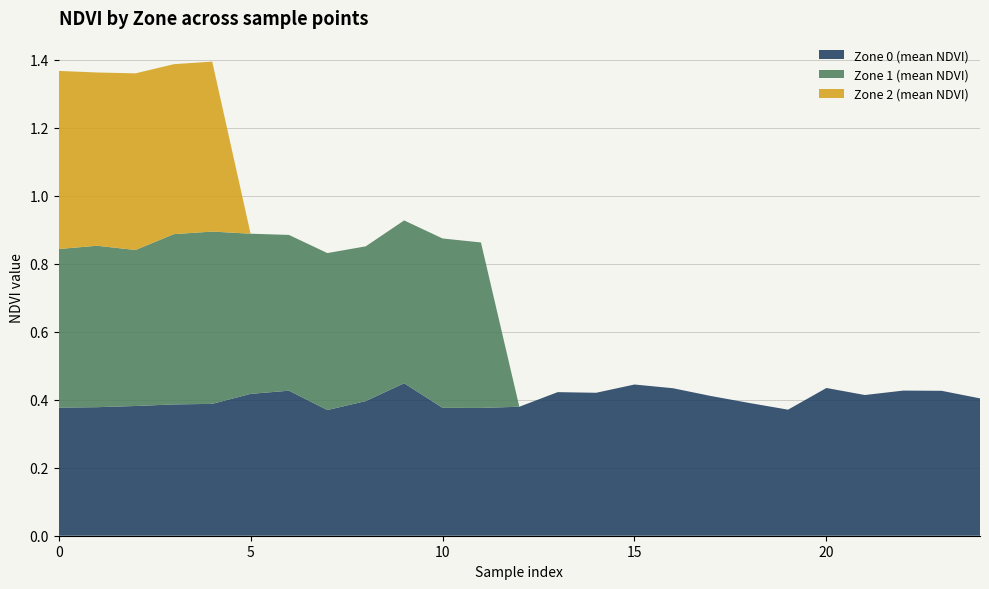

Reading left to right, transcribe all the data shown in this chart.

Zone 0 (mean NDVI): 0.4	0.4	0.4	0.4	0.4	0.4	0.4	0.4	0.4	0.4	0.4	0.4	0.4	0.4	0.4	0.4	0.4	0.4	0.4	0.4	0.4	0.4	0.4	0.4	0.4
Zone 1 (mean NDVI): 0.5	0.5	0.5	0.5	0.5	0.5	0.5	0.5	0.5	0.5	0.5	0.5	0.0	0.0	0.0	0.0	0.0	0.0	0.0	0.0	0.0	0.0	0.0	0.0	0.0
Zone 2 (mean NDVI): 0.5	0.5	0.5	0.5	0.5	0.0	0.0	0.0	0.0	0.0	0.0	0.0	0.0	0.0	0.0	0.0	0.0	0.0	0.0	0.0	0.0	0.0	0.0	0.0	0.0